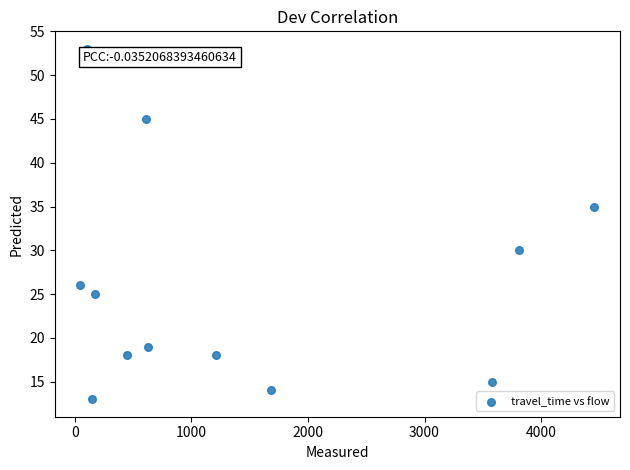

What Y value in the scatter plot is closest to 33?

35